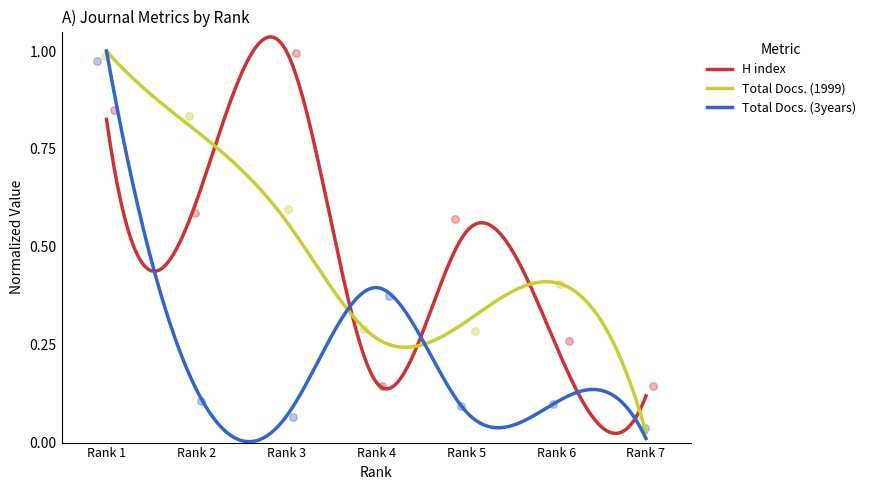

At how many categories does at least one series exceed 0?

7